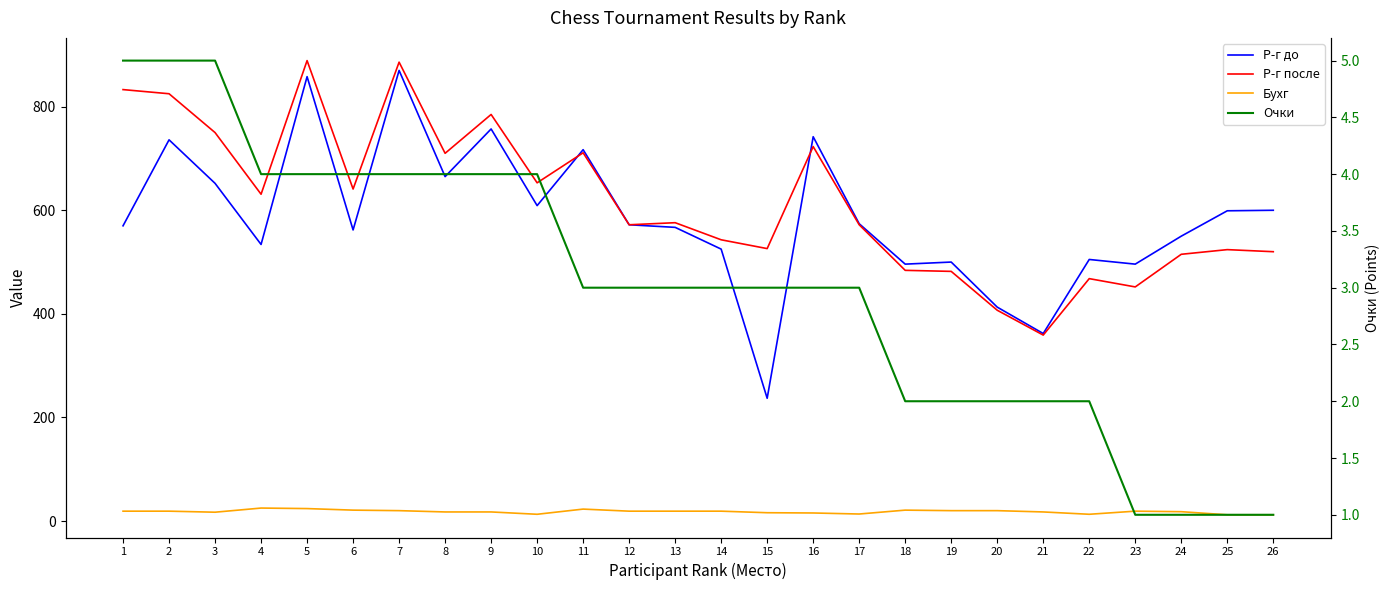

At 15, list the series in order from smallest to largest.

Очки, Бухг, Р-г до, Р-г после